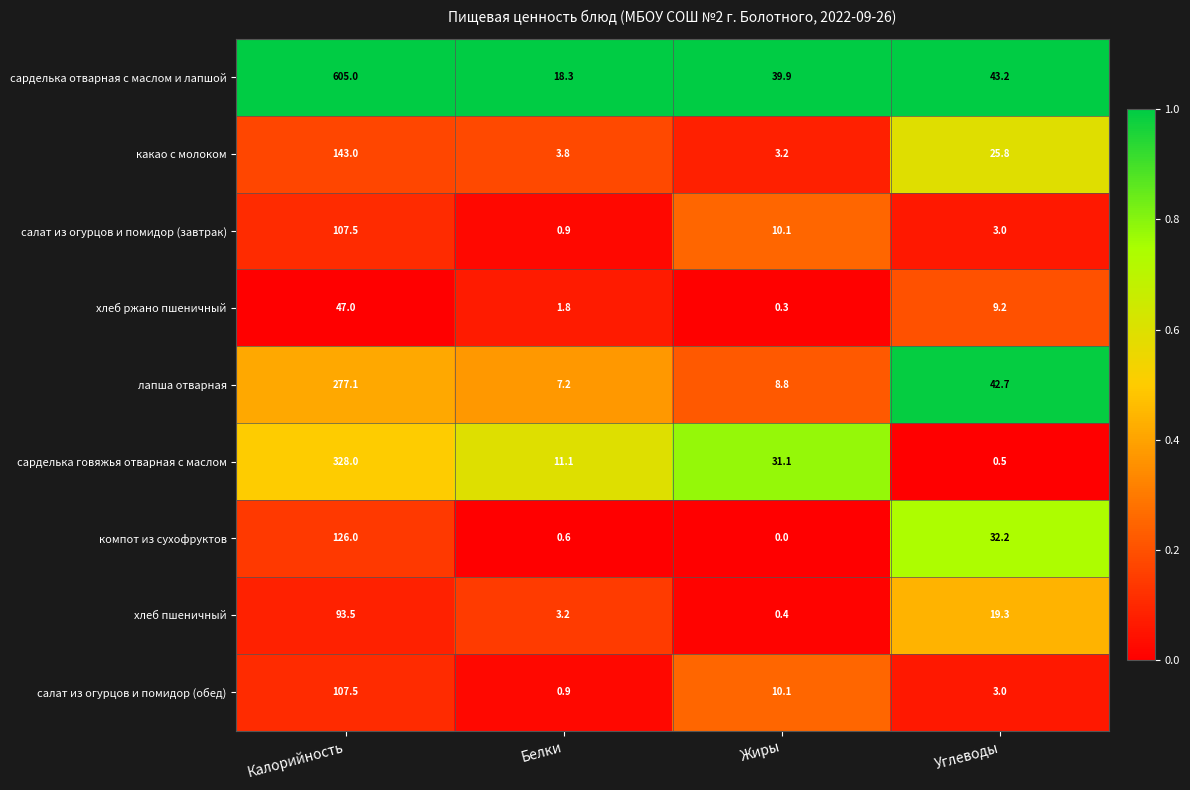

Which series changed the most between Калорийность and Белки?

сарделька отварная с маслом и лапшой